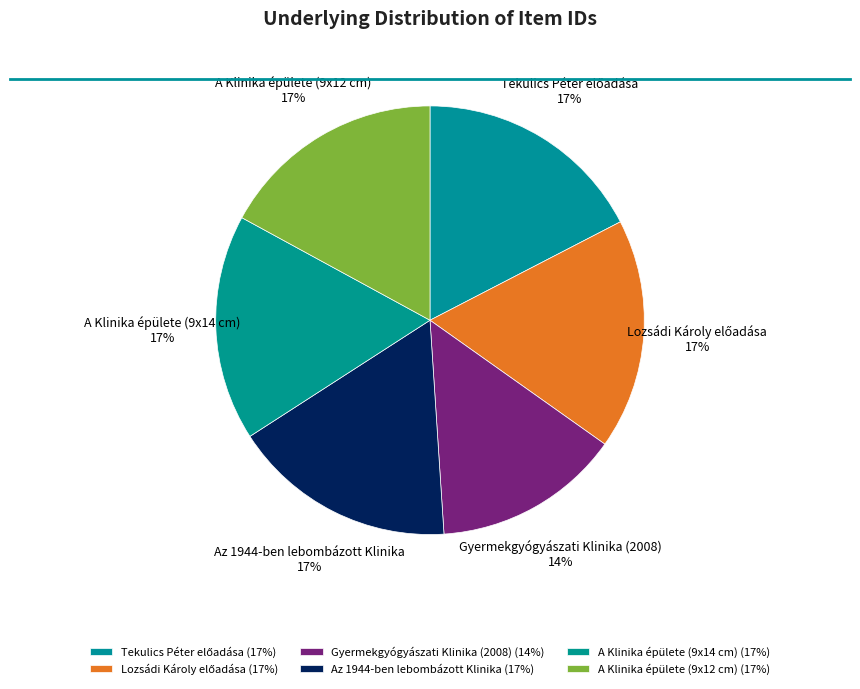

To the nearest percent, what percentage of the pie is Az 1944-ben lebombázott Klinika?

17%